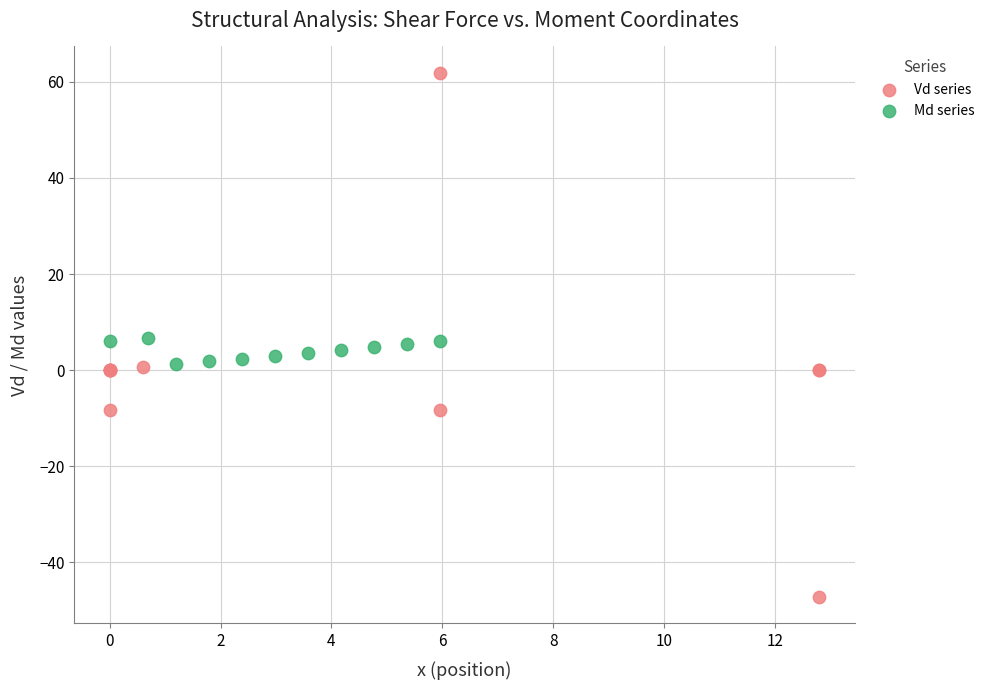

Which series contains the lowest Y value?

Vd series